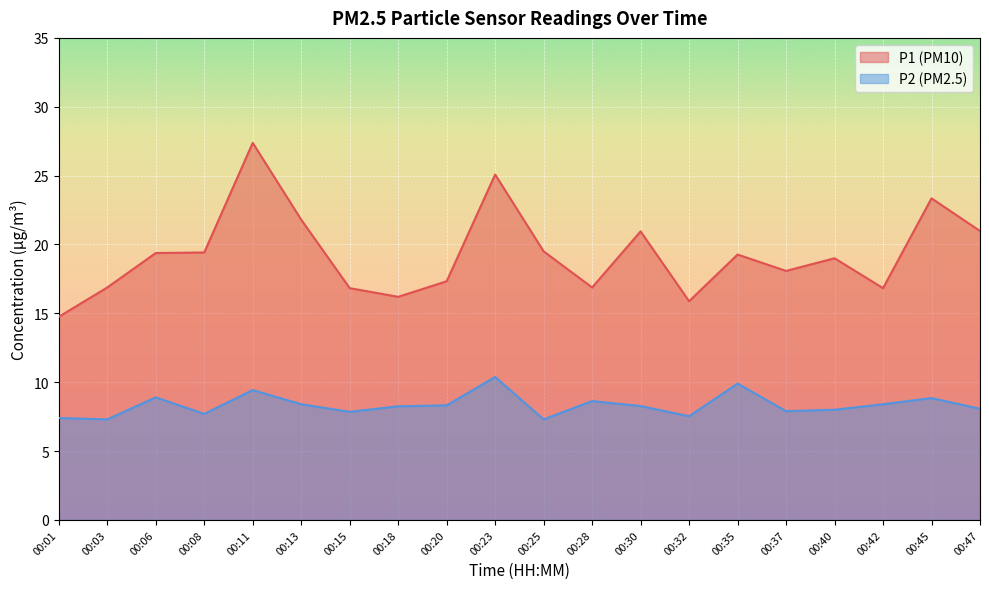

At 00:08, list the series in order from largest to smallest.

P1 (PM10), P2 (PM2.5)